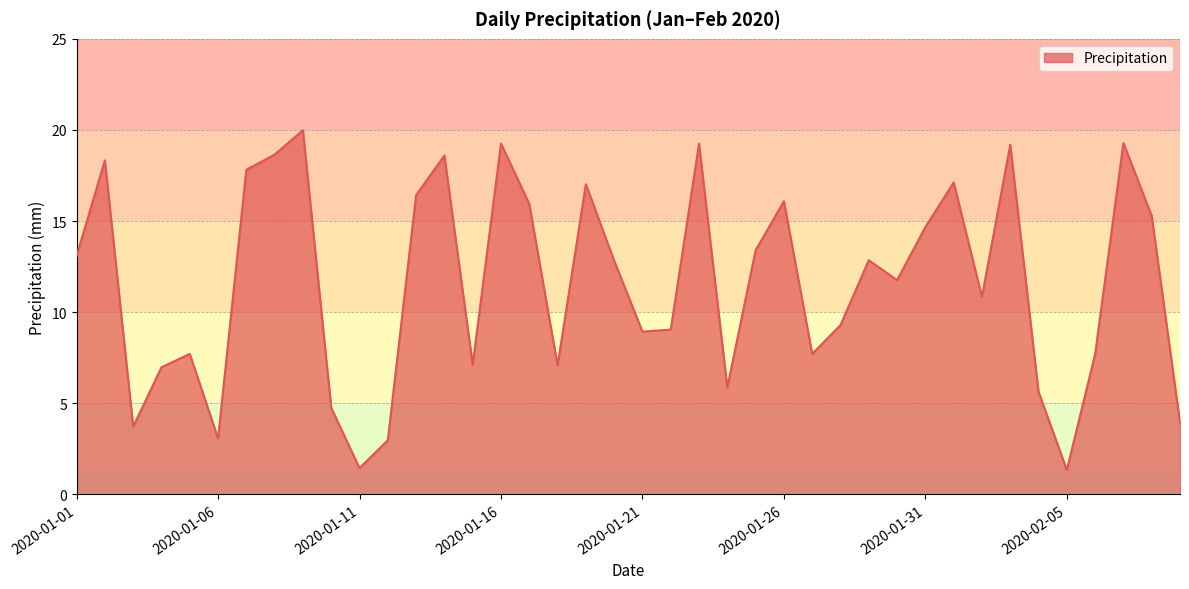

What is the smallest value displayed?

1.3